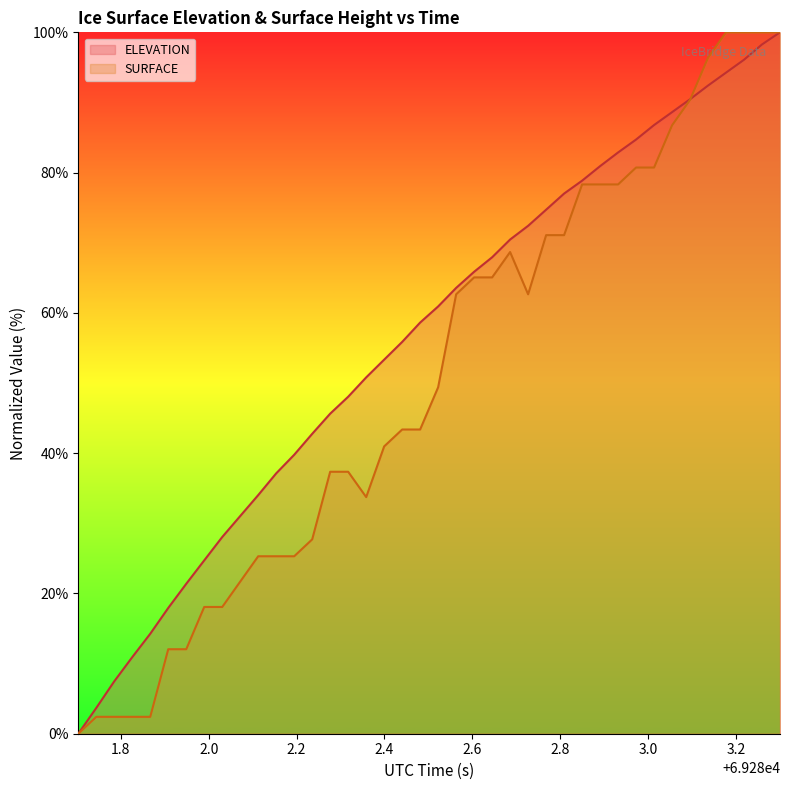

How many values in ELEVATION are above zero?

39